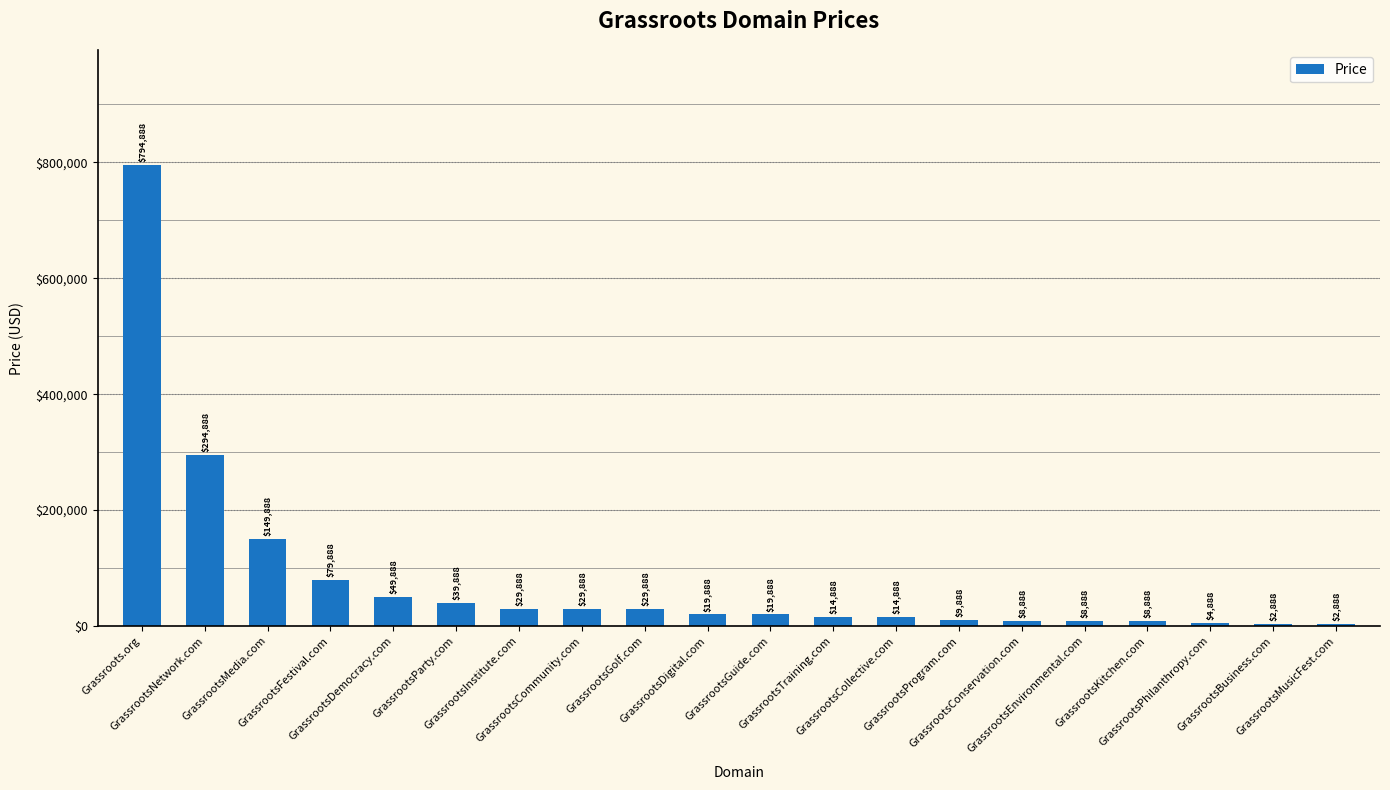

What is the sum of all values?

1615760